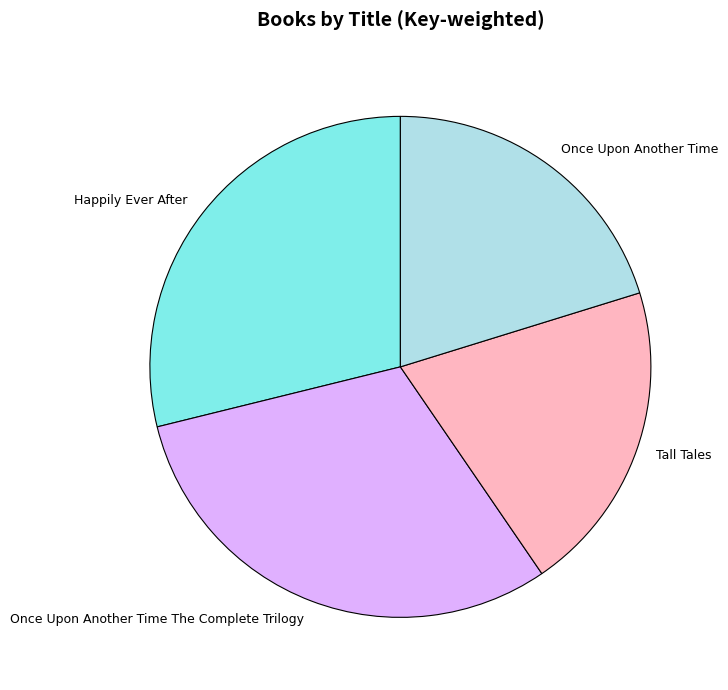

Between Tall Tales and Happily Ever After, which is larger?

Happily Ever After